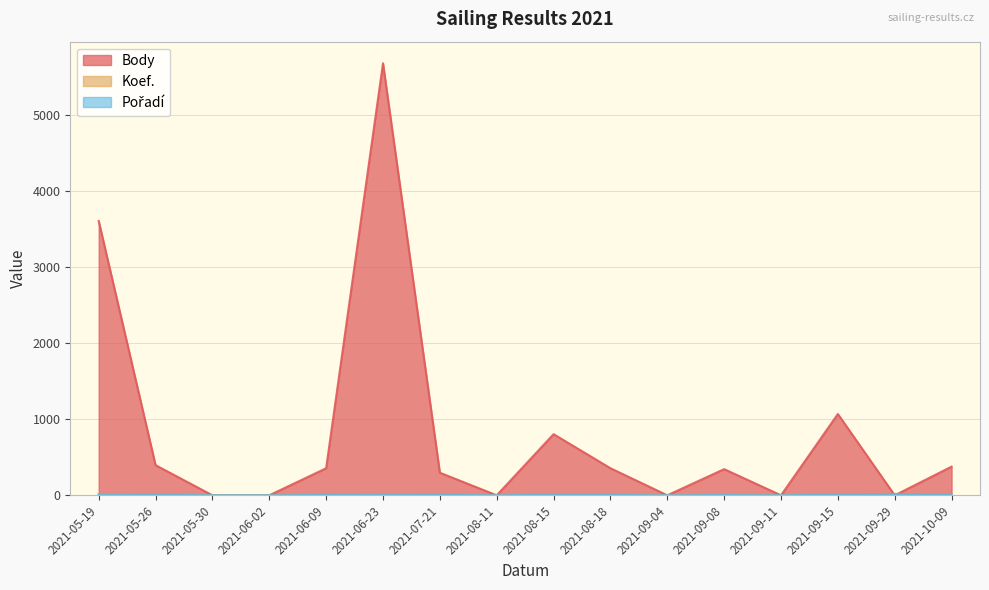

True or false: Pořadí has more than 0 points higher than both neighbors.

True